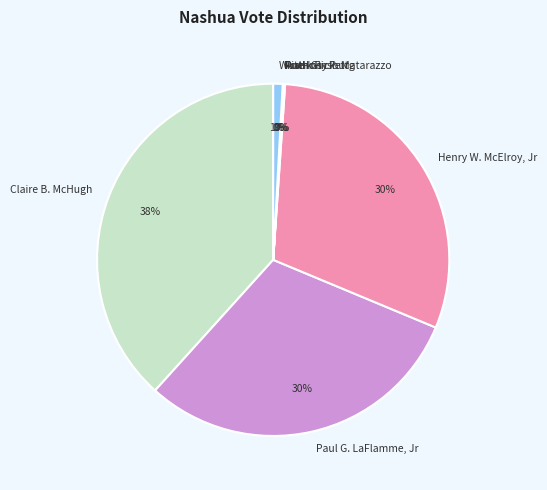

Which has a higher value, Paul G. LaFlamme, Jr or Write-Ins?

Paul G. LaFlamme, Jr